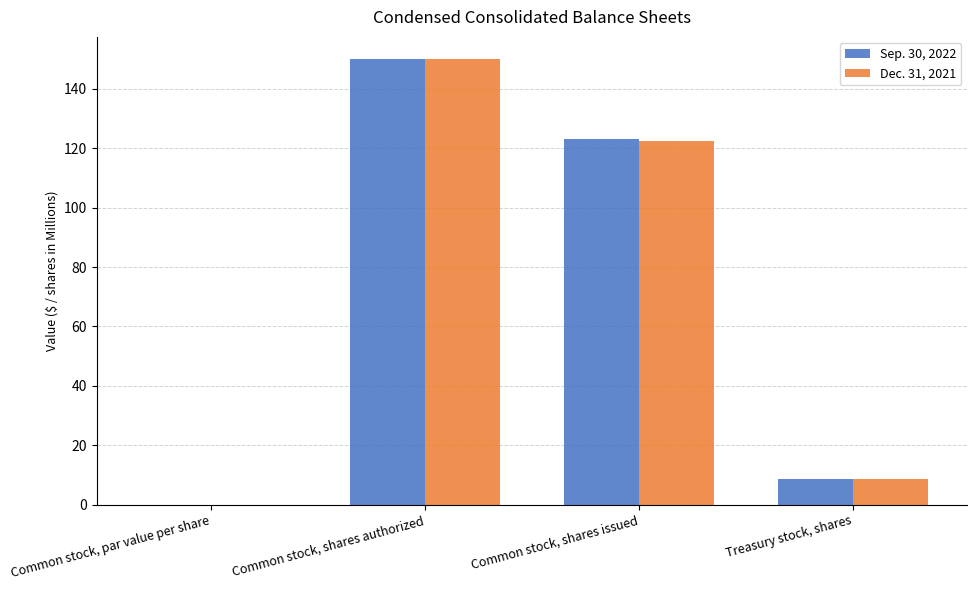

At which category is the sum across all series the highest?

Common stock, shares authorized